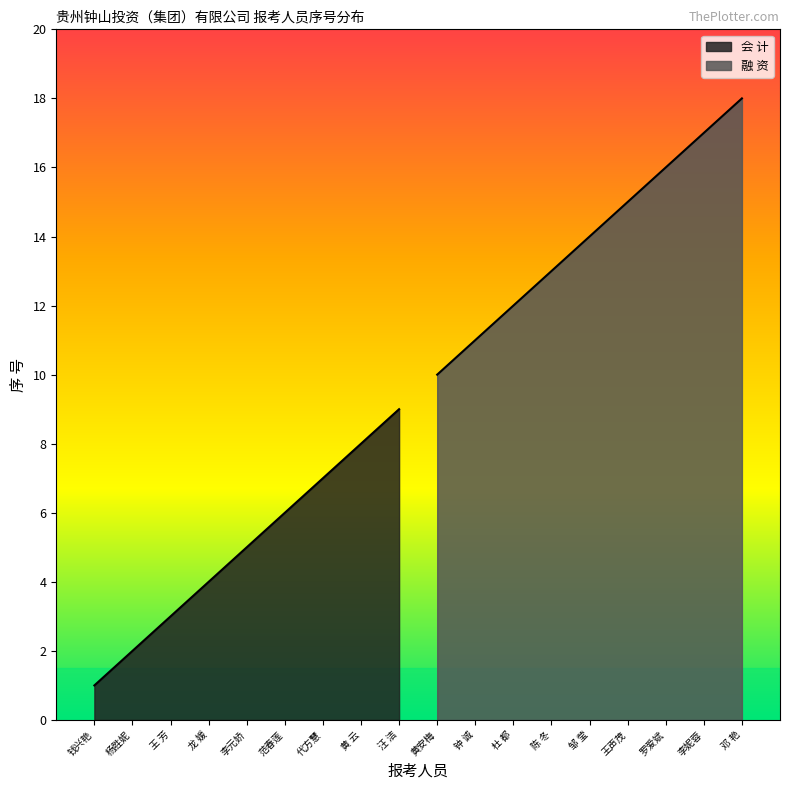

Rank the series by their average value, from highest to lowest.

融 资, 会 计